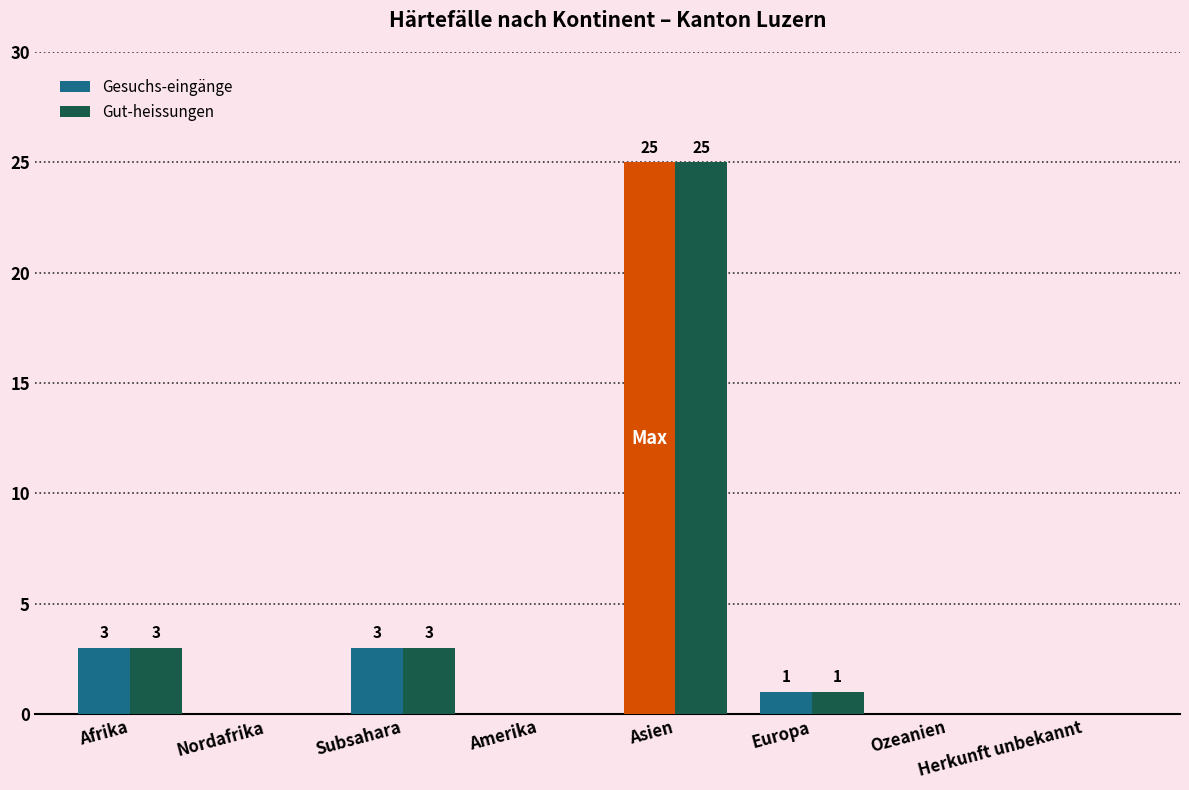

Which category has the highest value in the Gesuchs-eingänge series?

Asien